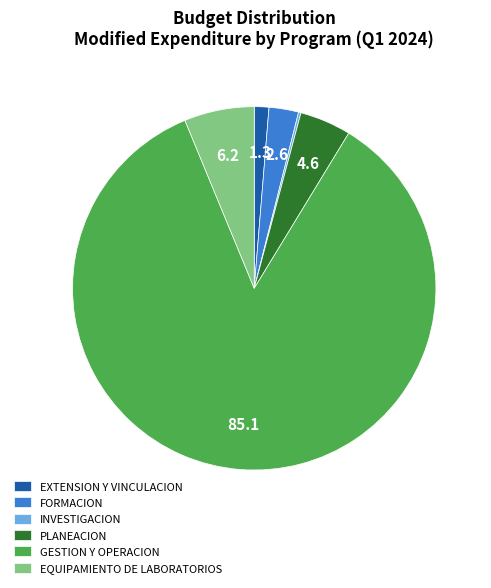

Which slice is the largest?

GESTION Y OPERACION